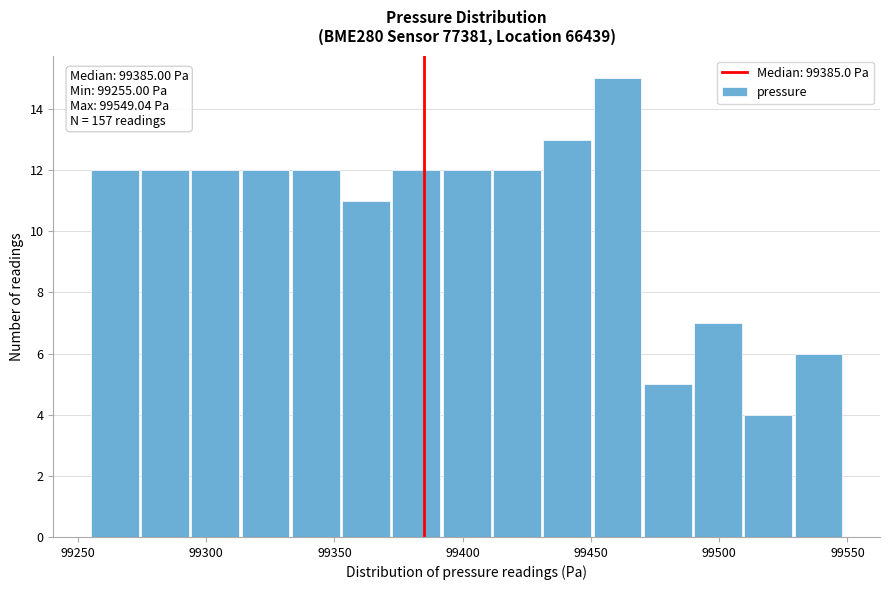

Around what value on the x-axis is the tallest bar? Give the approximate position of its centre, as read against the axis.

99460